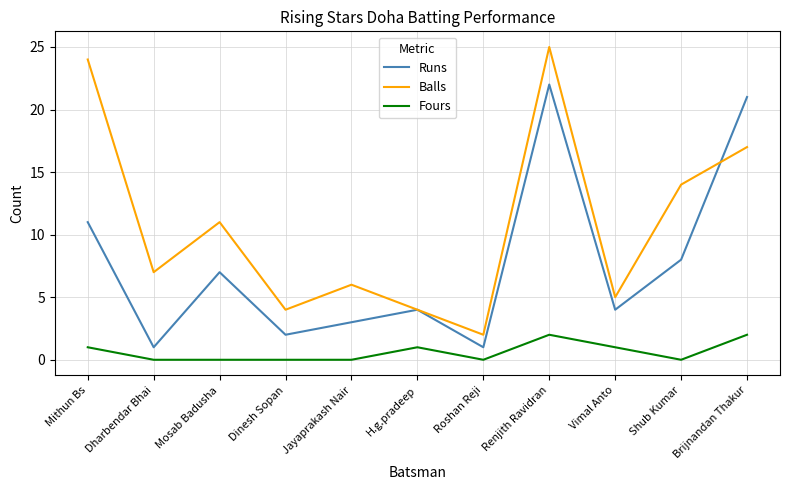

True or false: Fours and Balls cross at least once.

False